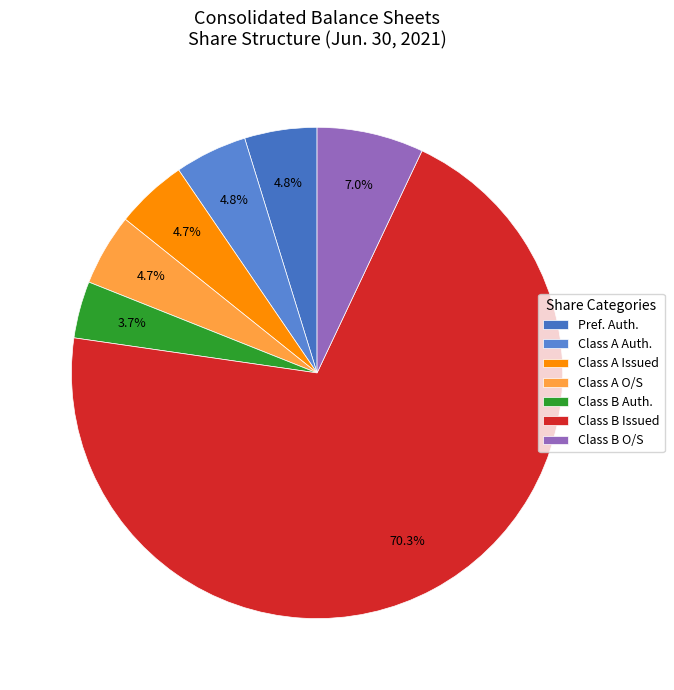

How many segments does this pie chart have?

7